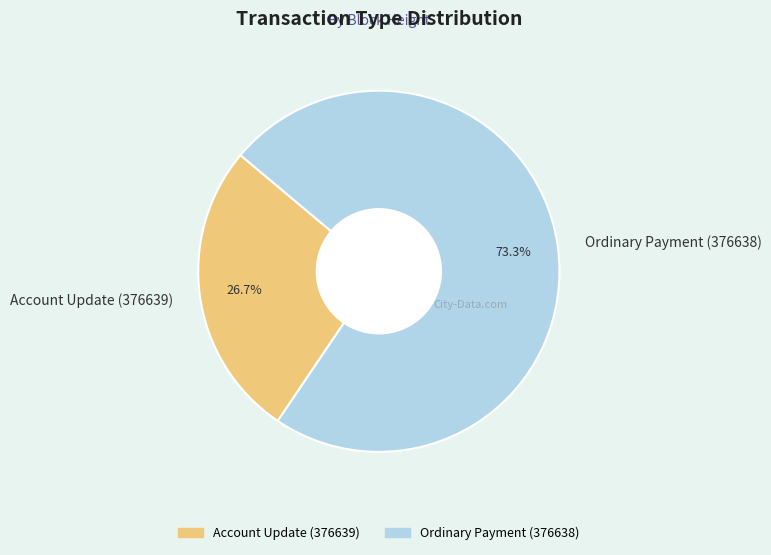

Rank the categories by value from lowest to highest.

Account Update (376639), Ordinary Payment (376638)